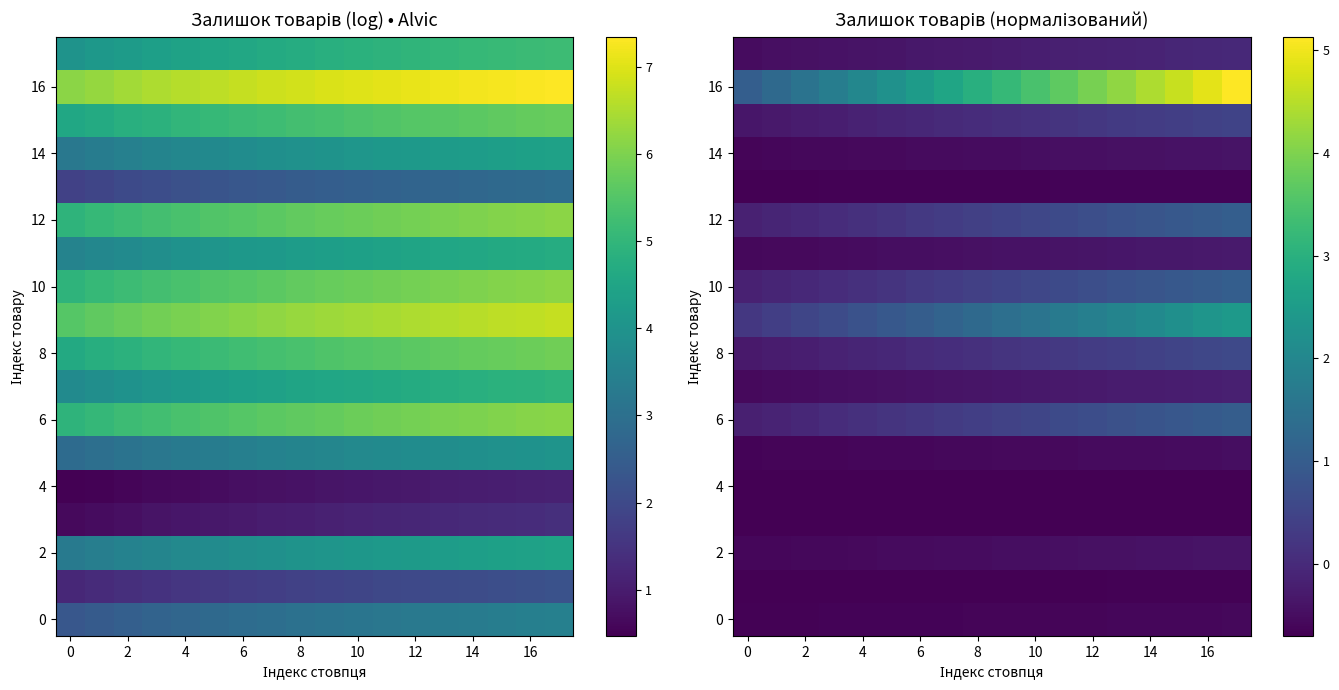

How many positive values does the 12 series have?

15